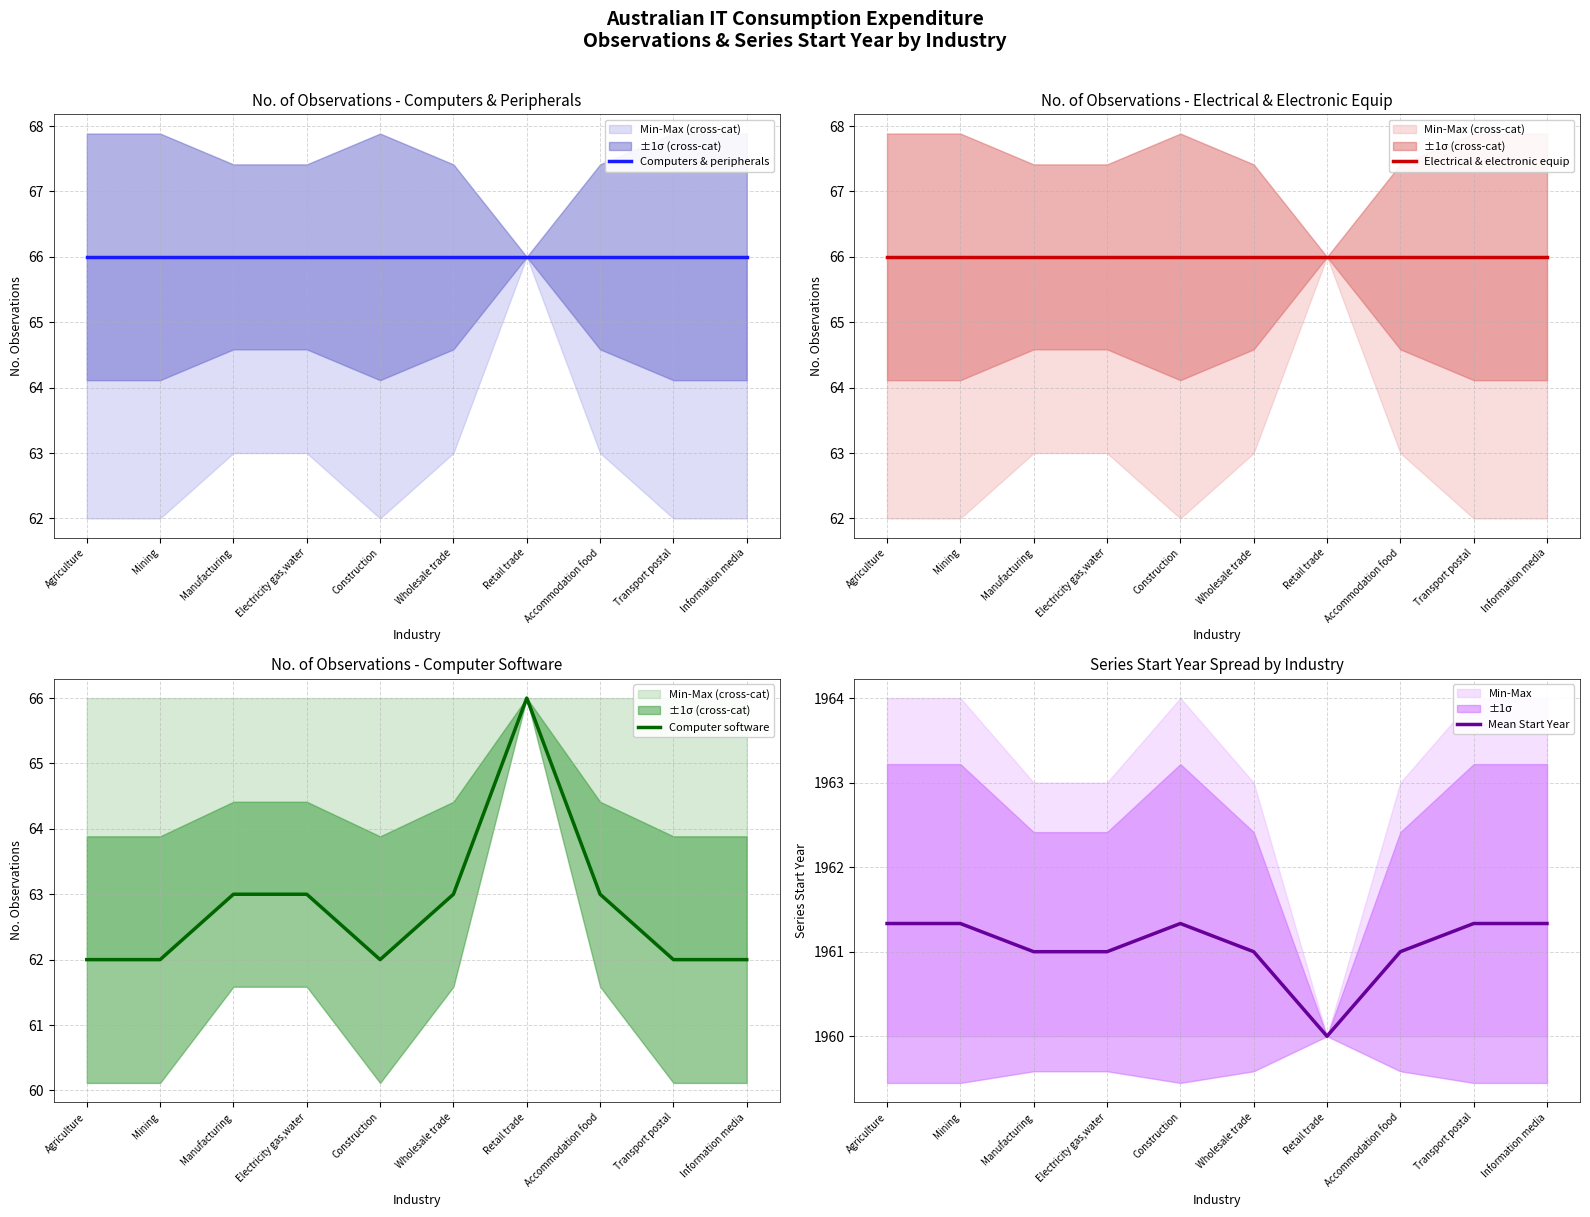

True or false: Computers & peripherals has more than 0 interior local peaks.

False